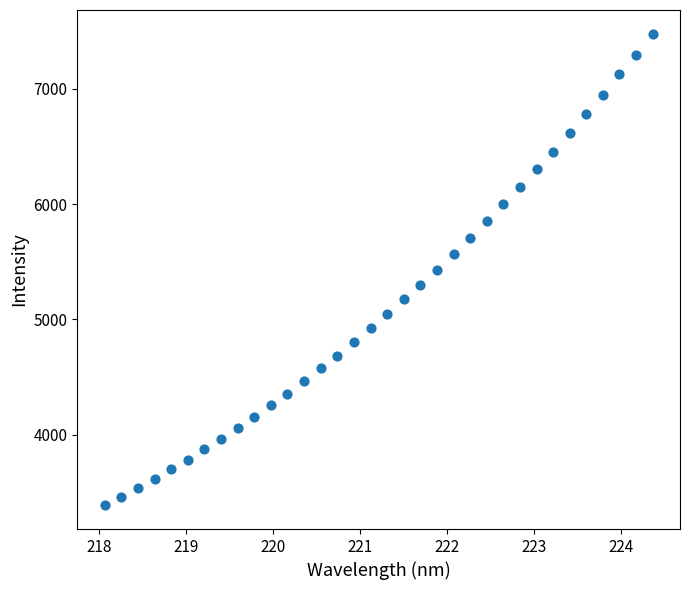

What is the range of X values (max minus min)?

6.3